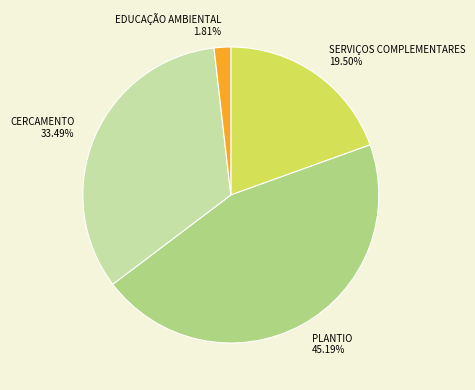

What is the smallest slice in the pie chart?

EDUCAÇÃO AMBIENTAL